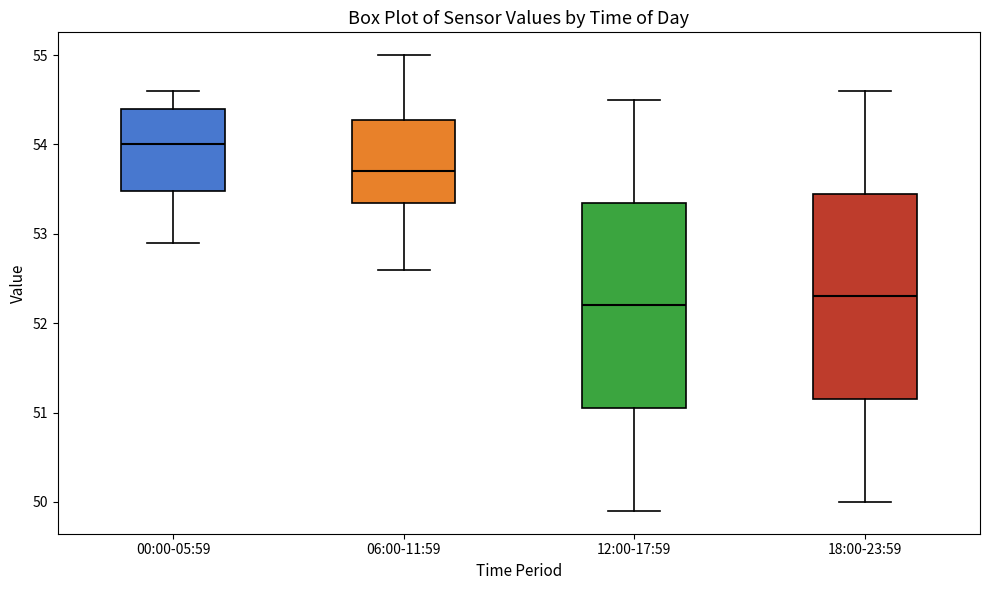

Reading left to right, transcribe this box plot: for each box, give where its median line is, the range the box spans, and where its two whiskers end, as read against the y-axis. The values are not printed on the chart, so give them approximately, as read against the axis.

00:00-05:59: median 54.0, box 53.5 to 54.4, whiskers 52.9 to 54.6
06:00-11:59: median 53.7, box 53.4 to 54.3, whiskers 52.6 to 55.0
12:00-17:59: median 52.2, box 51.1 to 53.4, whiskers 49.9 to 54.5
18:00-23:59: median 52.3, box 51.2 to 53.5, whiskers 50.0 to 54.6